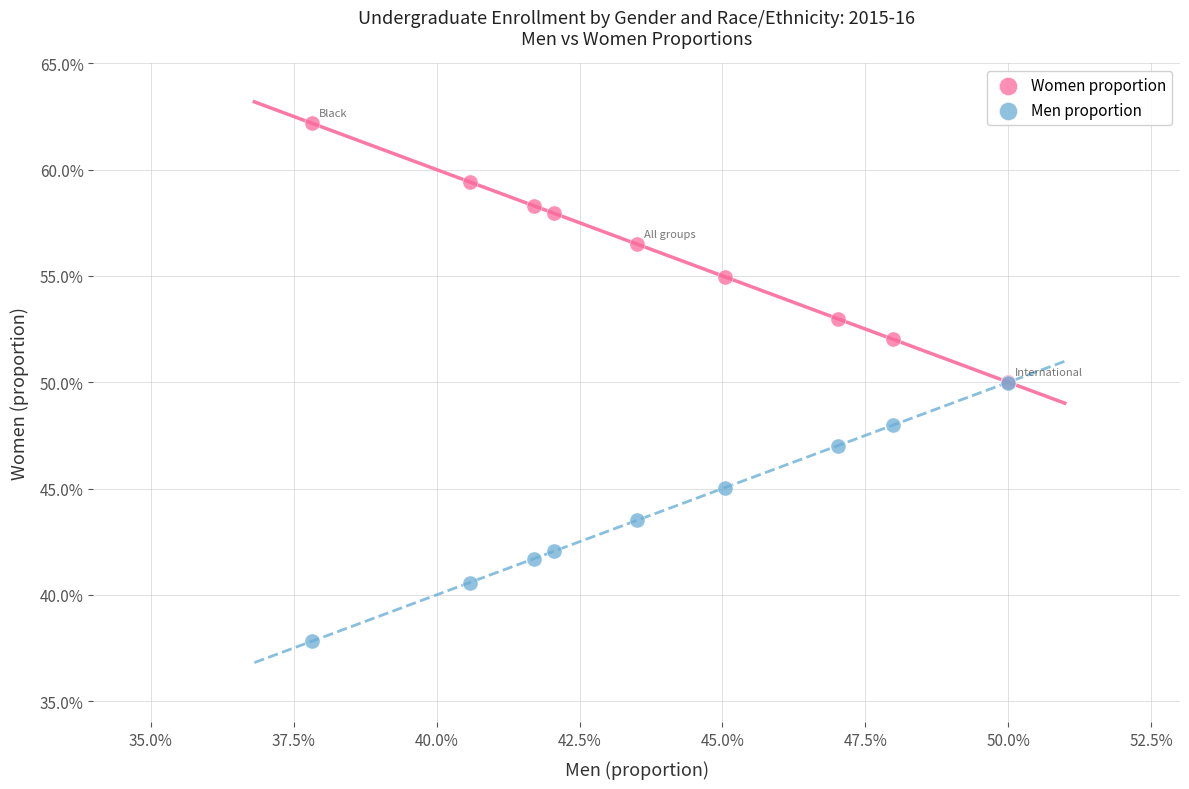

What are all the series names shown in the legend?

Women proportion, Men proportion